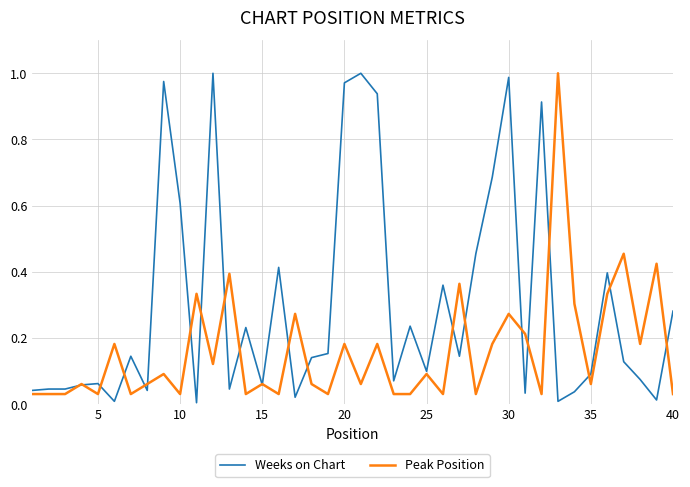

Rank the series by their average value, from highest to lowest.

Weeks on Chart, Peak Position